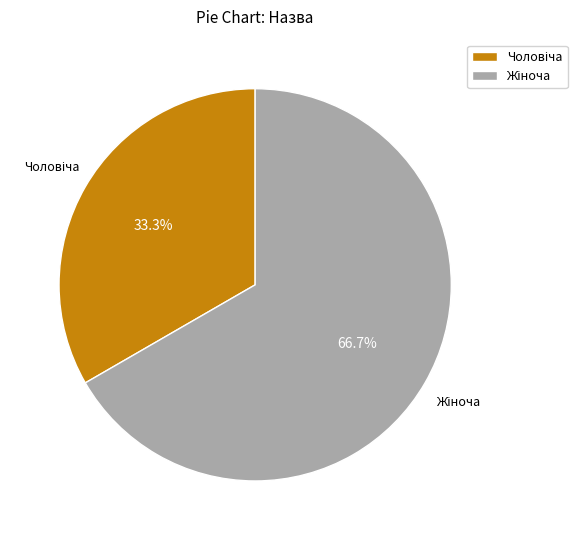

Does any single category account for the majority?

Yes